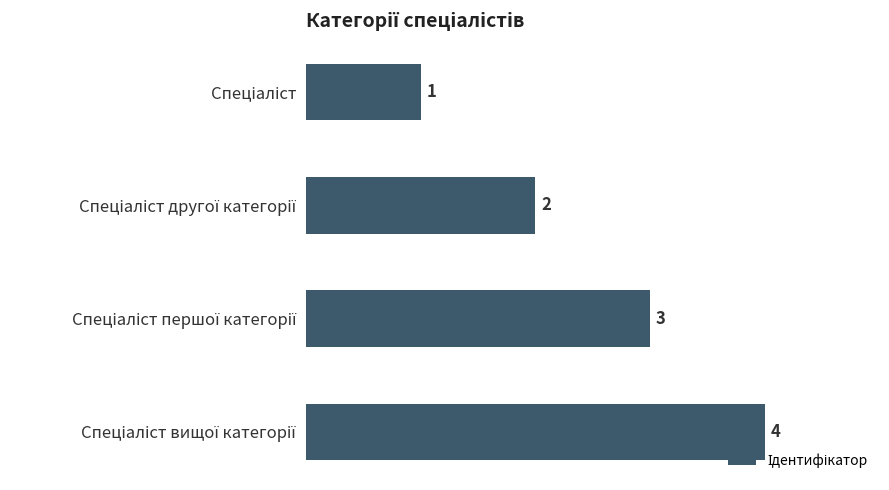

Are the bars grouped side by side (vs. stacked)?

No